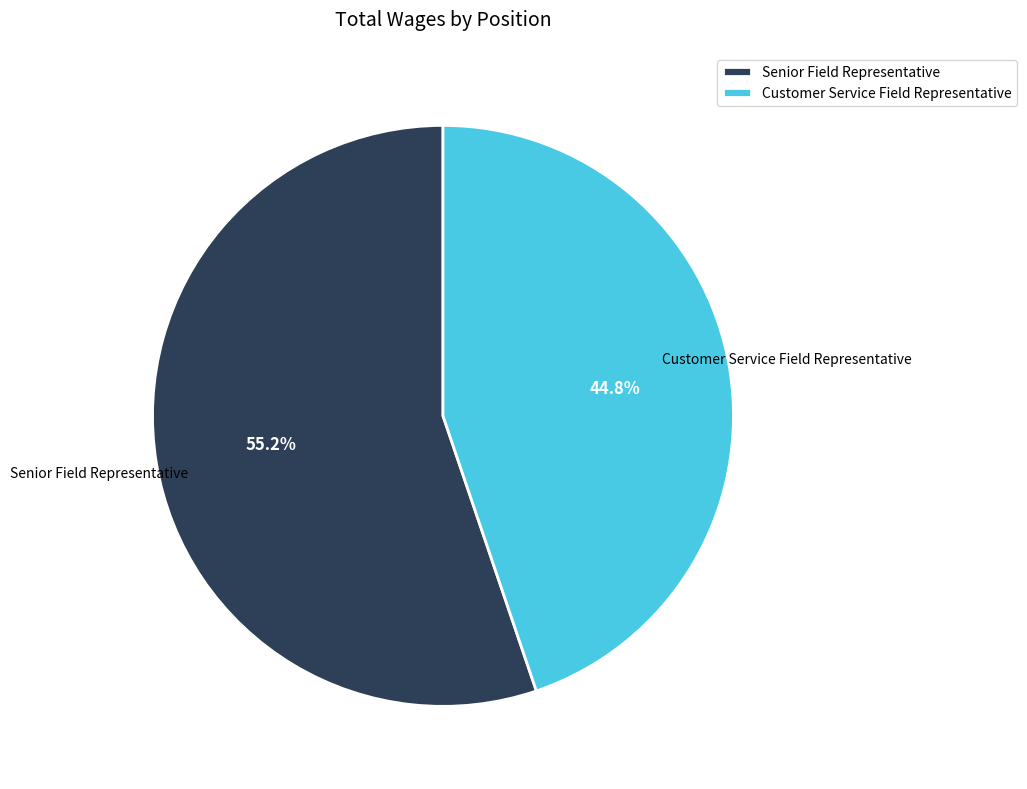

To the nearest percent, what portion does Senior Field Representative represent?

55%